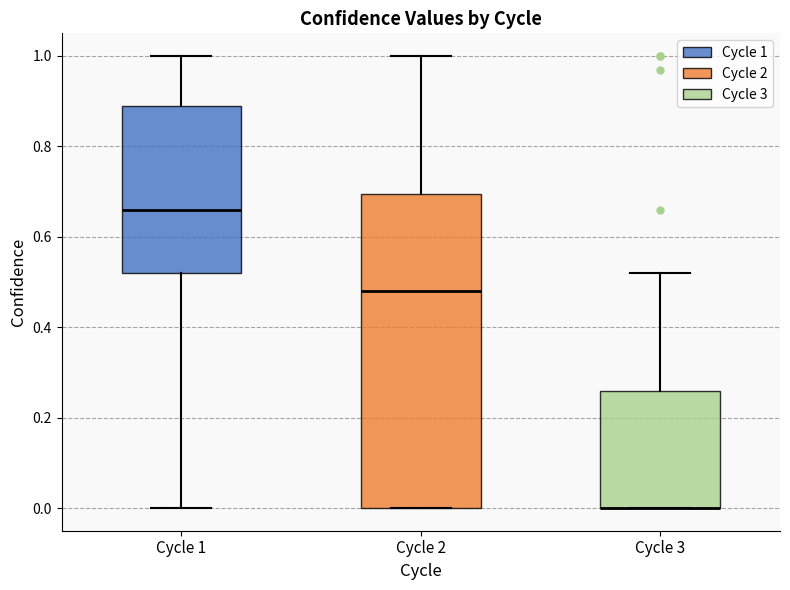

Reading left to right, transcribe this box plot: for each box, give where its median line is, the range the box spans, and where its two whiskers end, as read against the y-axis. The values are not printed on the chart, so give them approximately, as read against the axis.

Cycle 1: median 0.66, box 0.52 to 0.90, whiskers 0.00 to 1.00
Cycle 2: median 0.48, box 0.00 to 0.70, whiskers 0.00 to 1.00
Cycle 3: median 0.00 (drawn on the box's lower edge), box 0.00 to 0.26, whiskers 0.00 to 0.52